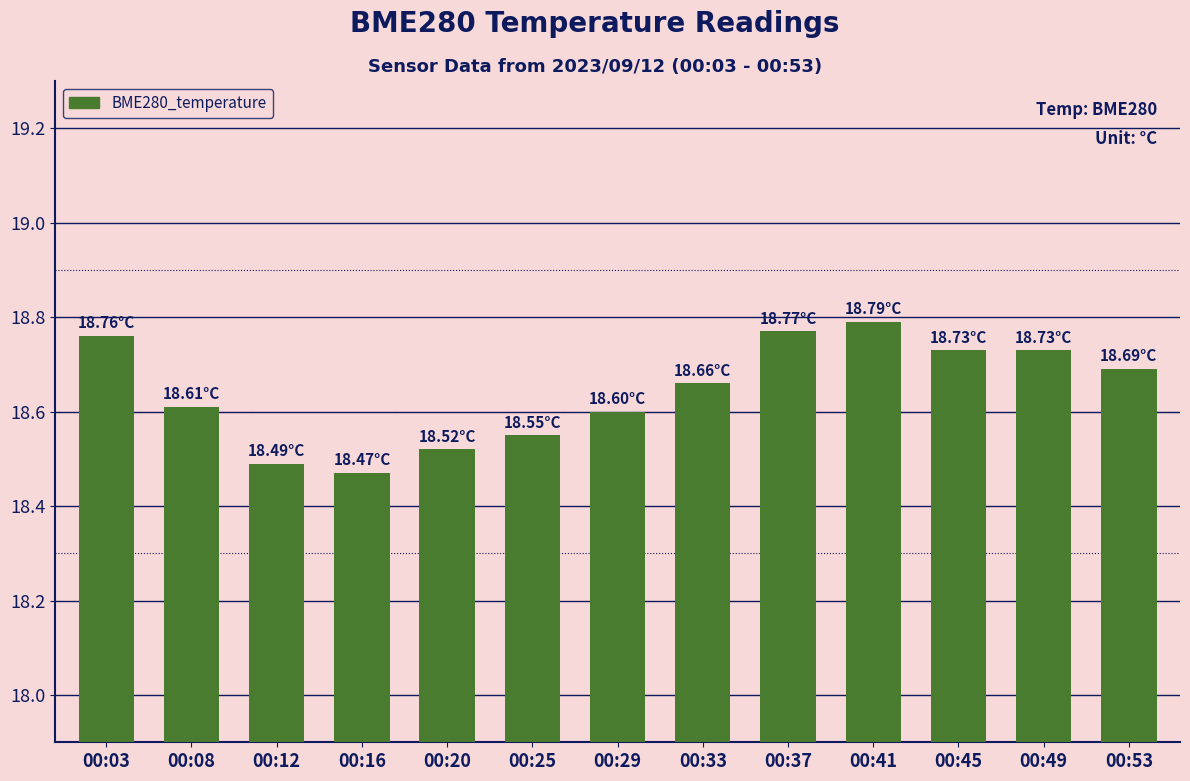

What is the change in value from 00:33 to 00:45?

+0.1